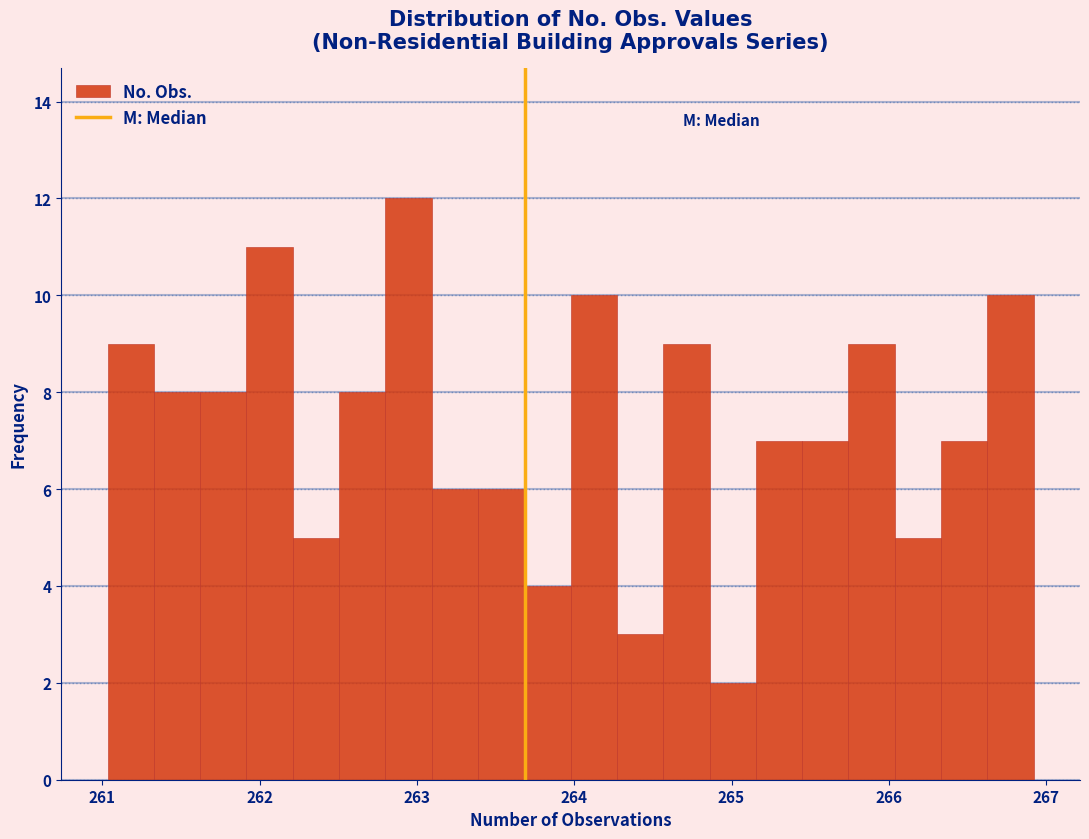

Around what value on the x-axis is the tallest bar? Give the approximate position of its centre, as read against the axis.

262.9